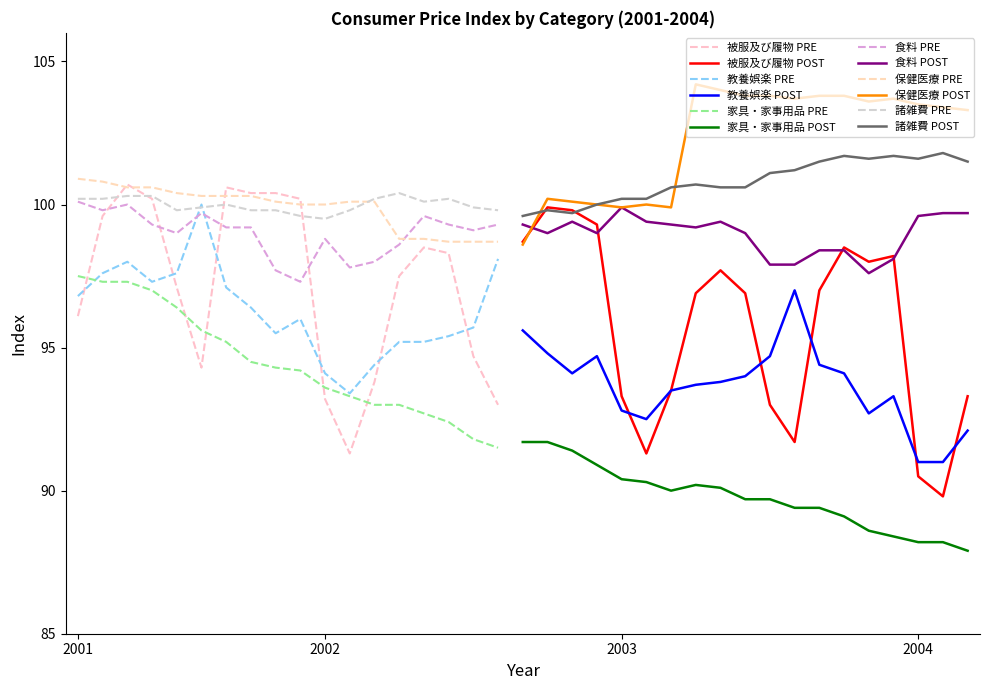

Is the value of 教養娯楽 at 2002 greater than the value of 保健医療 at 2003?

No